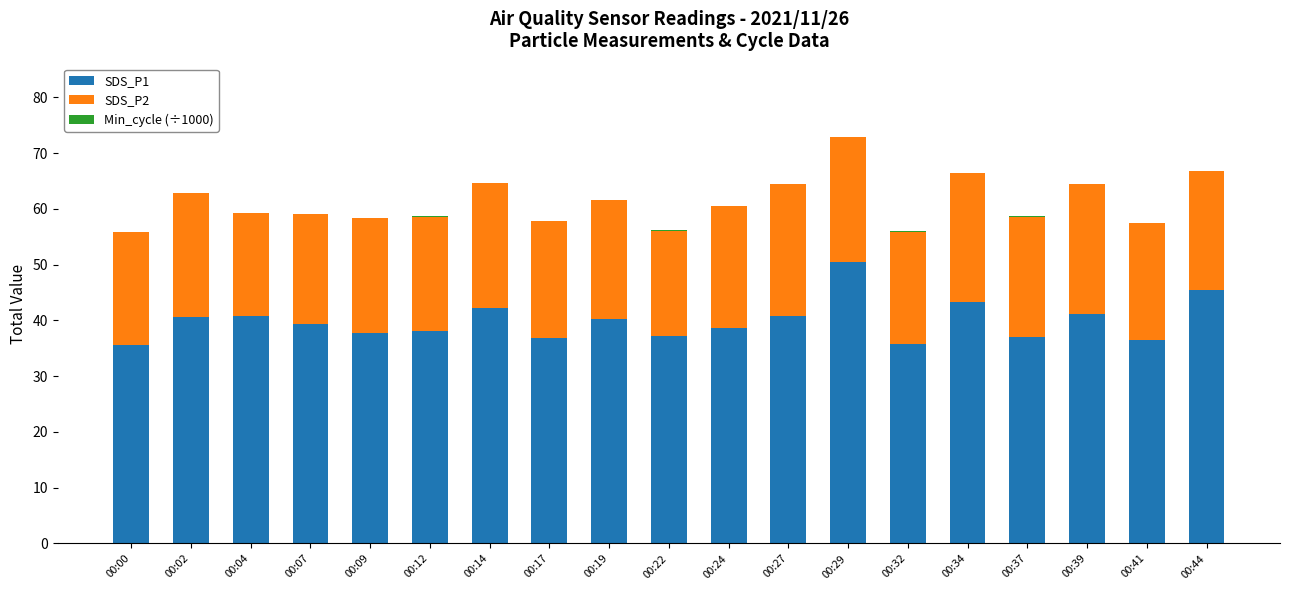

At which category is the sum across all series the highest?

00:29